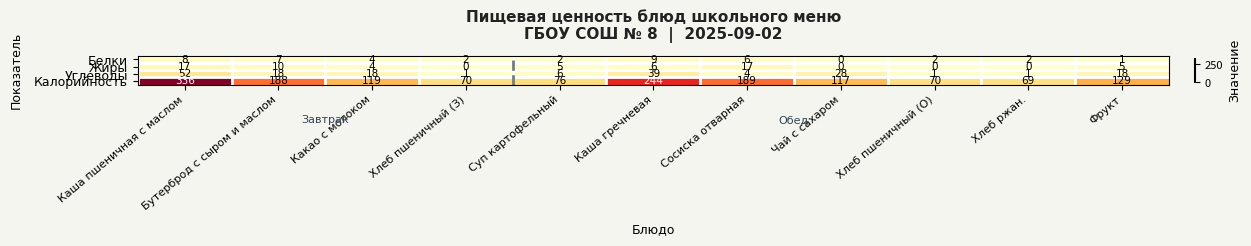

Rank the series by their maximum value, from lowest to highest.

Белки, Жиры, Углеводы, Калорийность